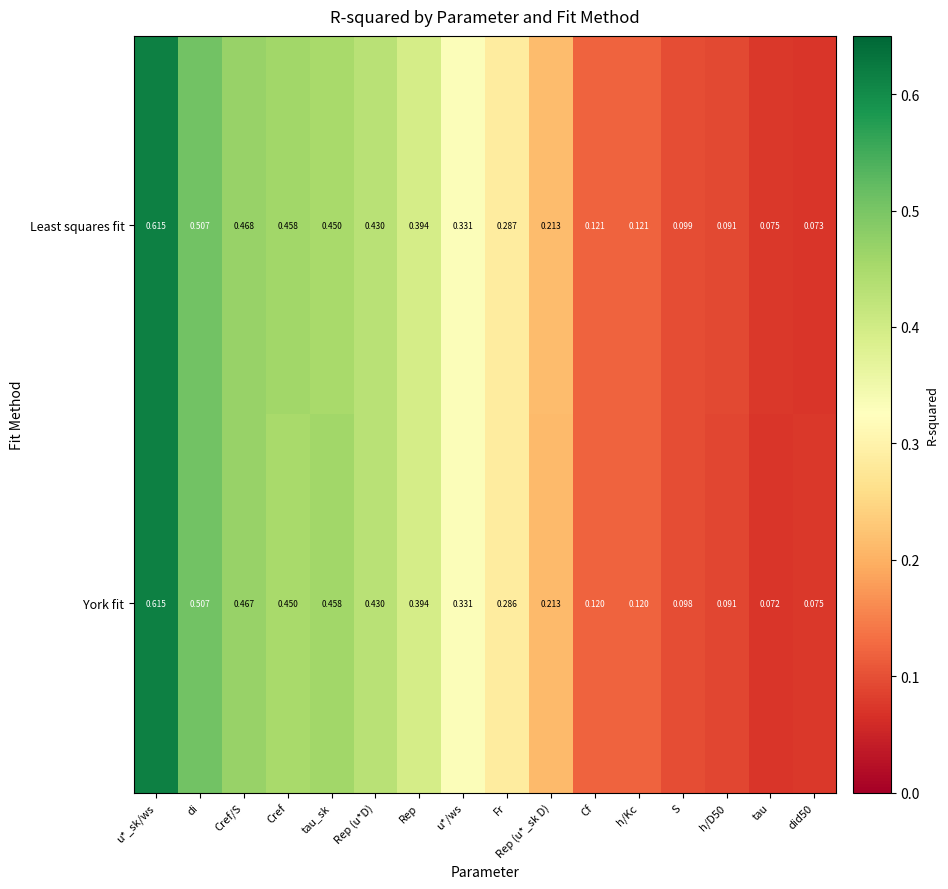

Which series has the largest range (max minus min)?

York fit